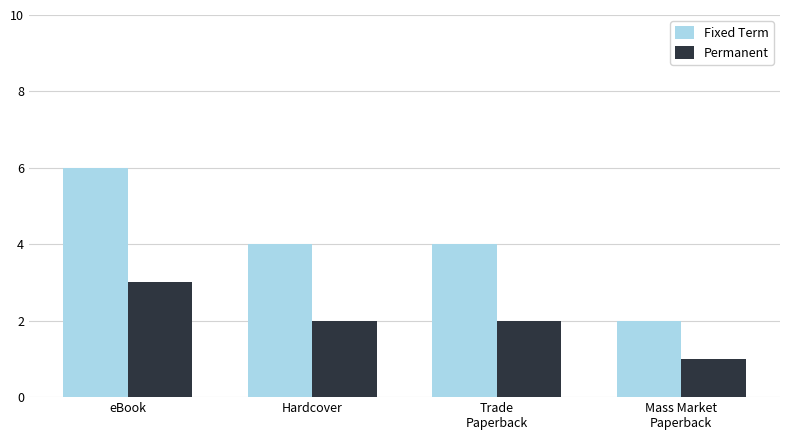

Read the Fixed Term value at Hardcover.

4